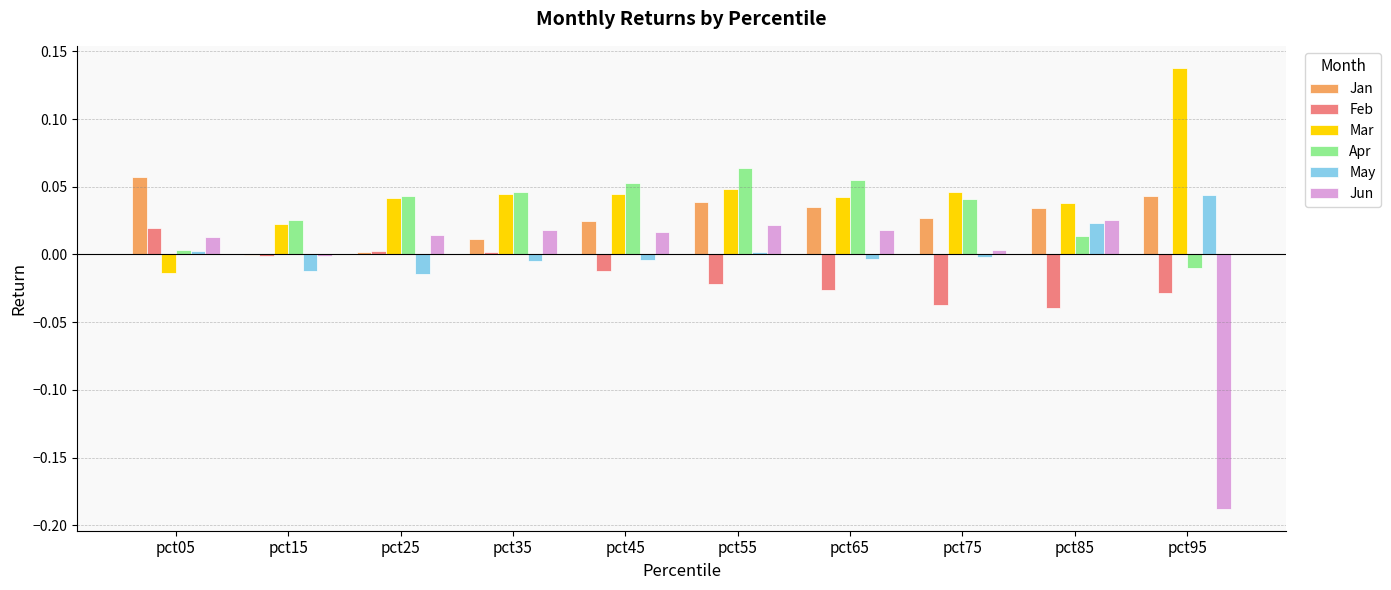

At which category does the chart reach its peak across all series?

pct95